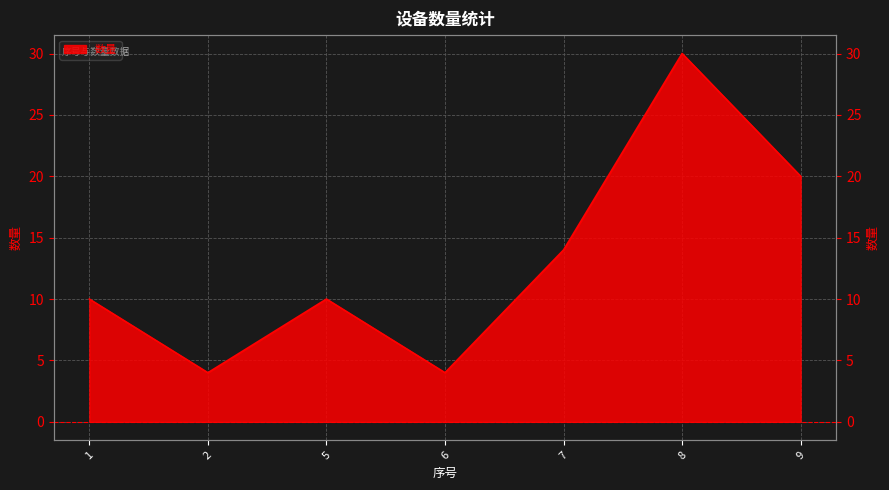

How many lines are shown in the chart?

1